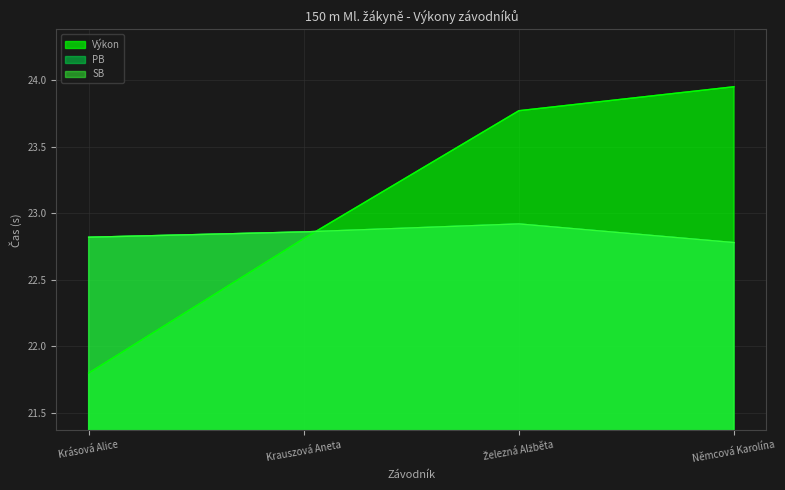

What position from the left is Železná Alžběta?

3